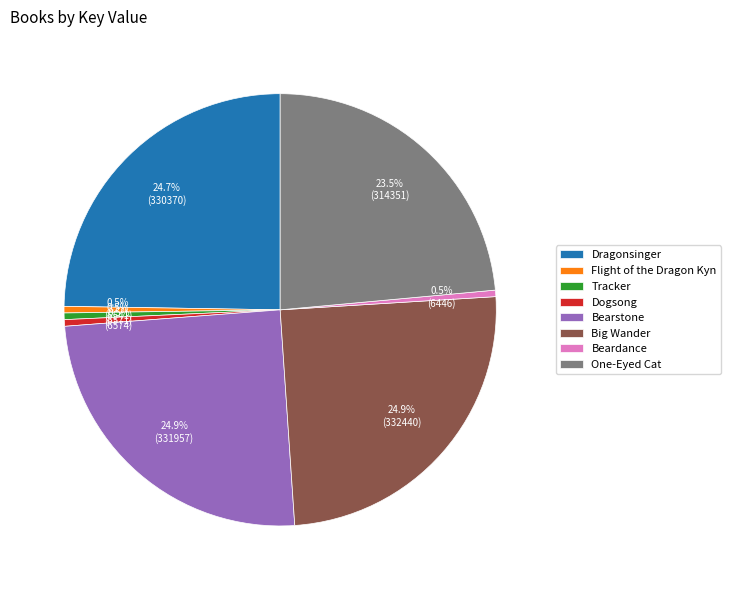

Between Dogsong and Bearstone, which is larger?

Bearstone